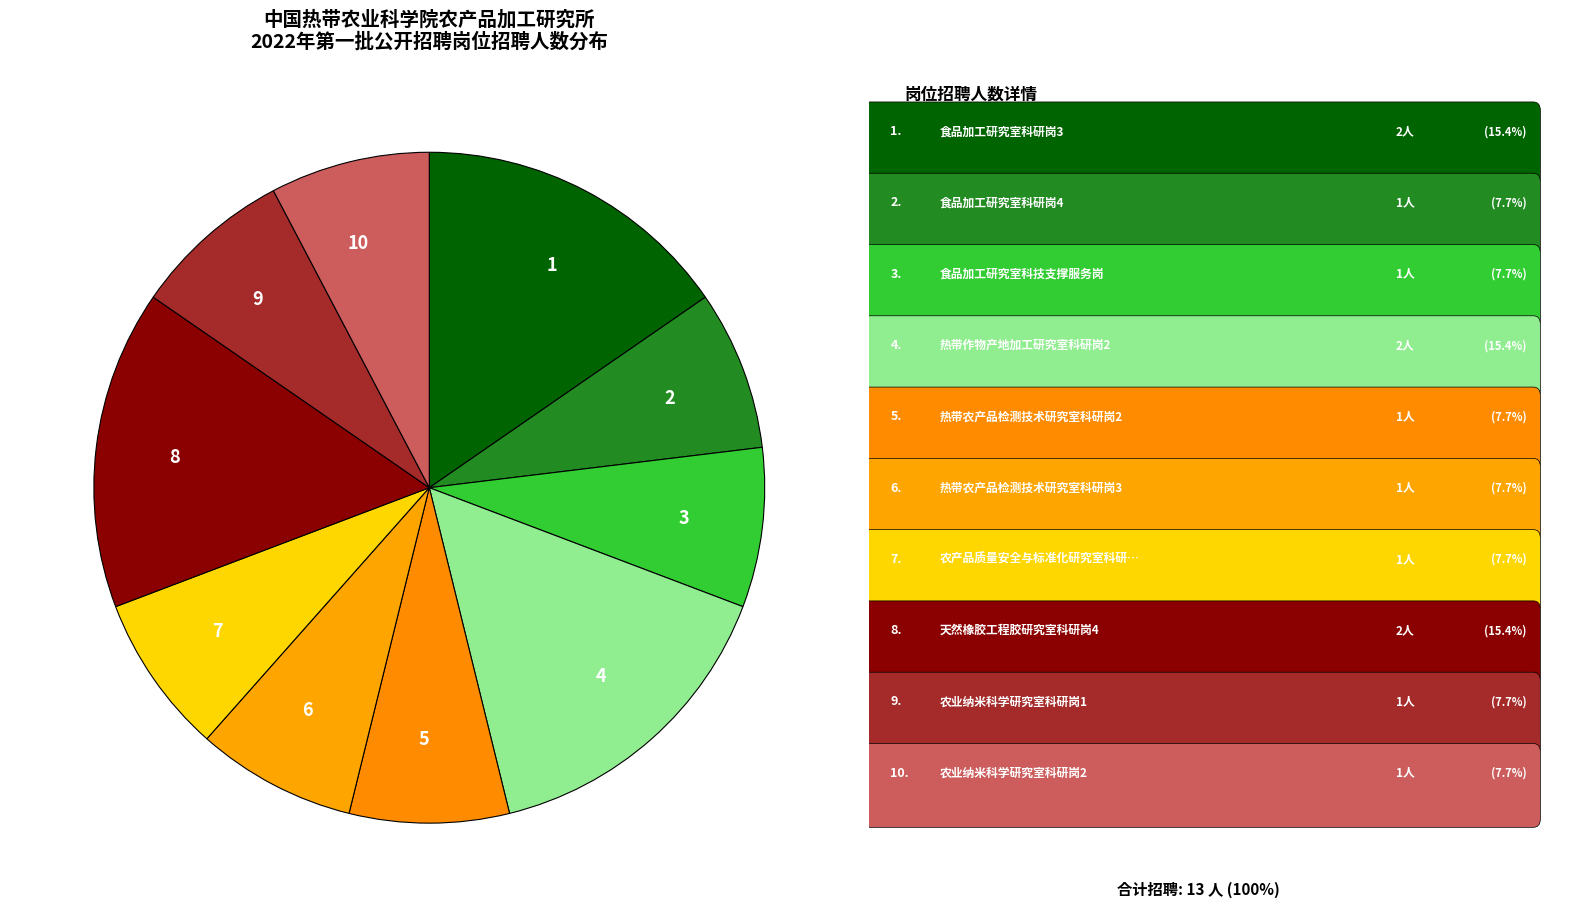

True or false: 10 accounts for 19% of the total.

False